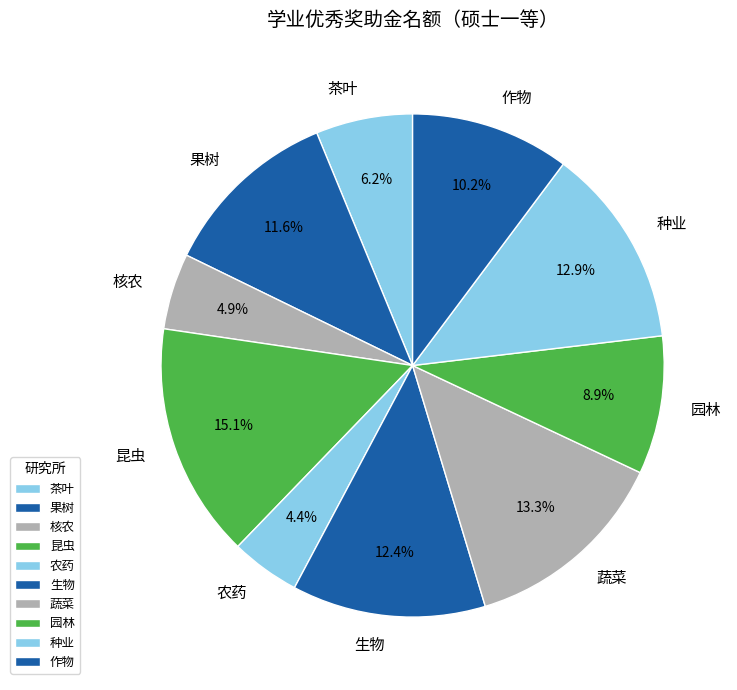

Approximately how many times larger is the value at 作物 compared to 昆虫?

0.7